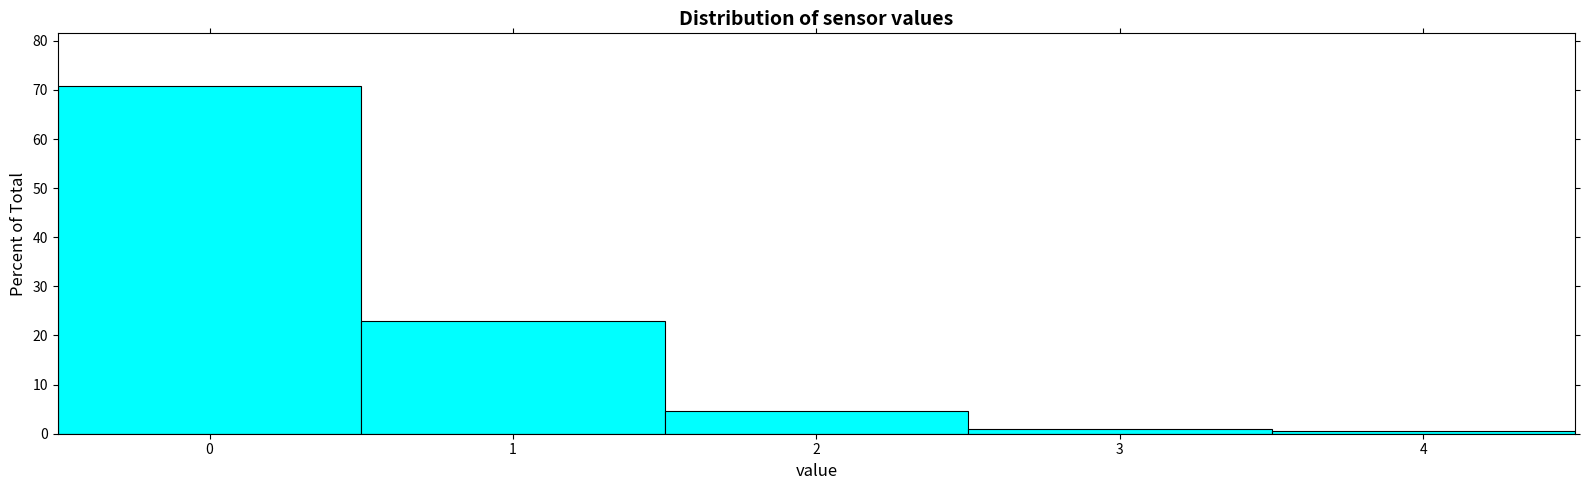

How tall is the bar that spans 1.5 to 2.5 on the x-axis? The values are not printed on the chart, so give them approximately, as read against the axis.

5